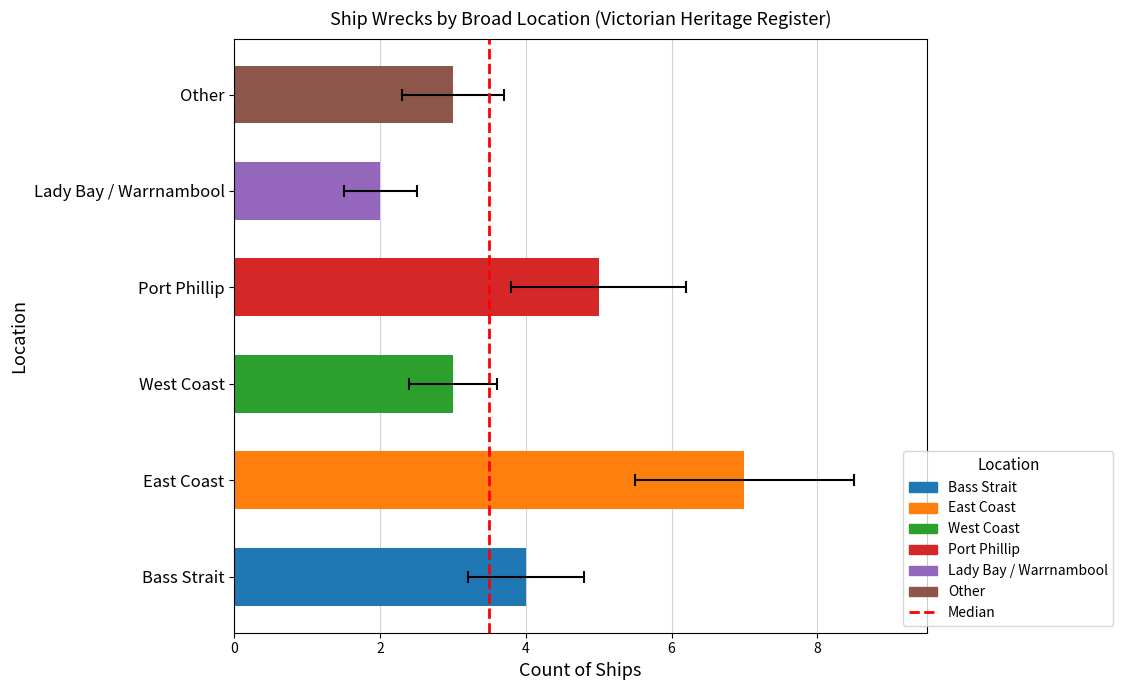

What is the difference between the values at 0 and 2?

1